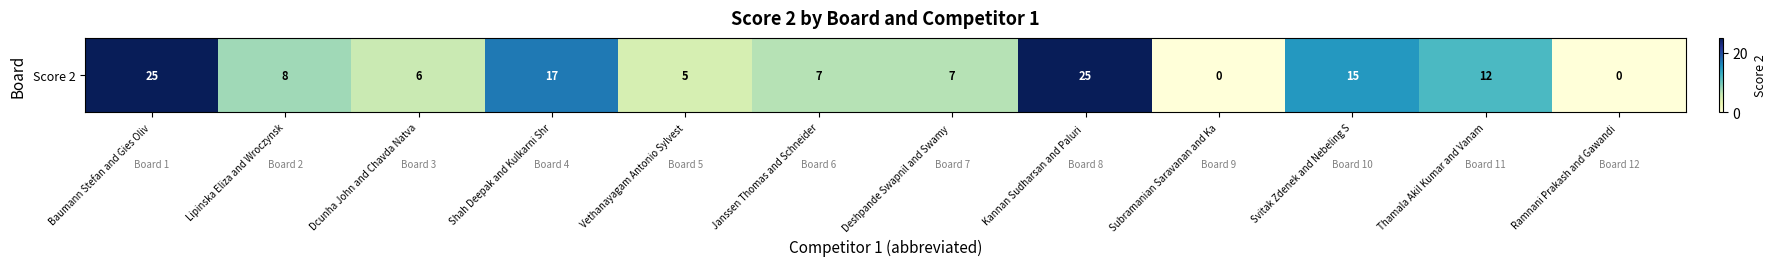

How many data points does each series have?

12